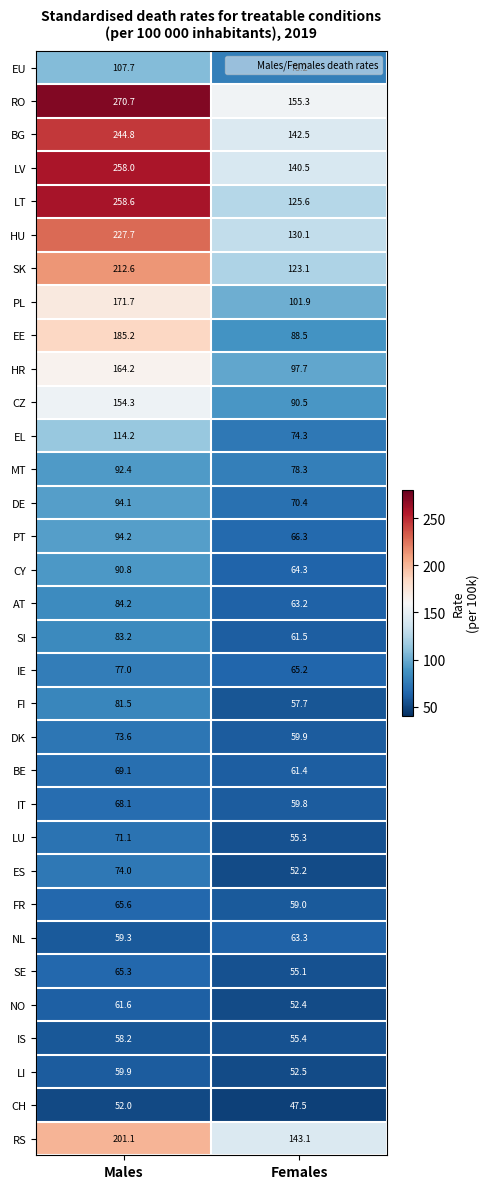

What is the approximate value of LU at Females?

55.3